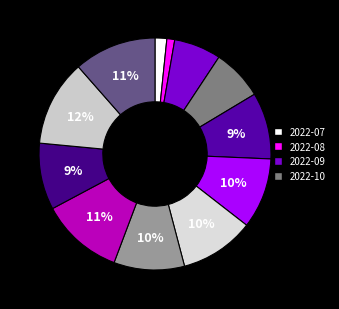

Count the number of slices in the pie.

12